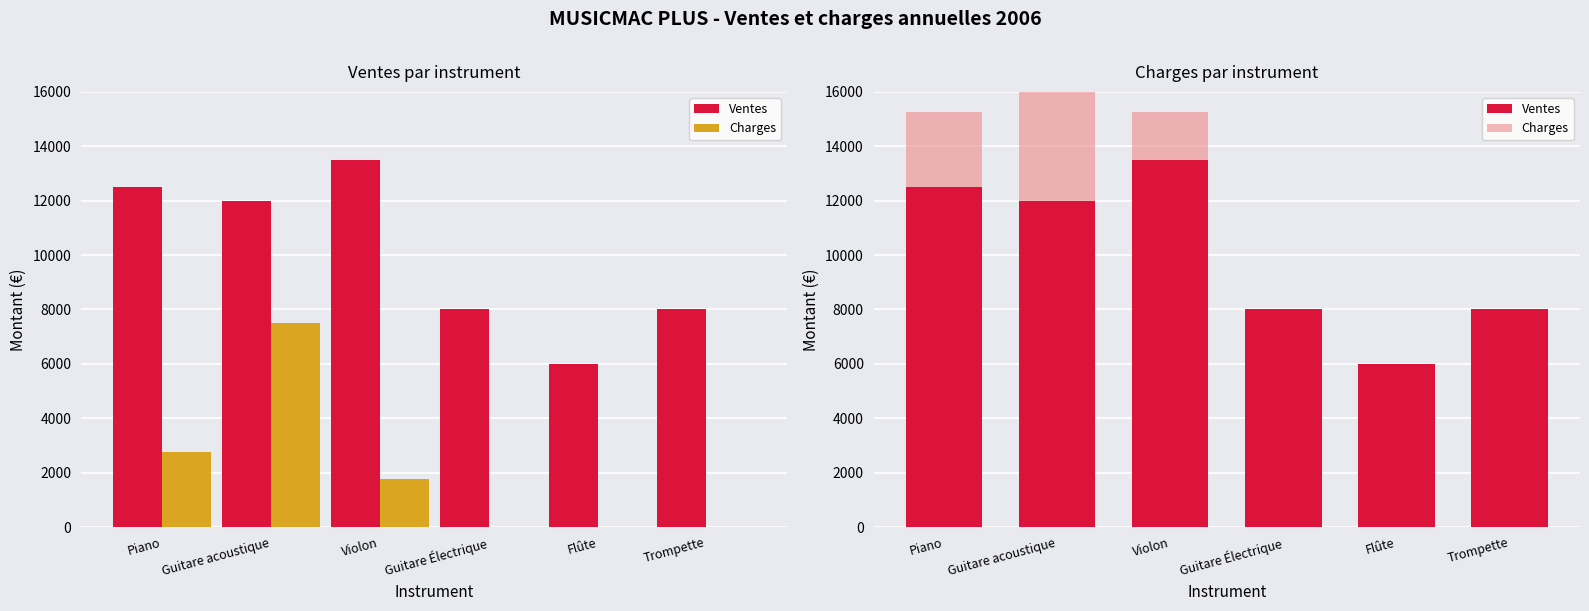

List the series in order of their overall mean, lowest first.

Charges, Ventes